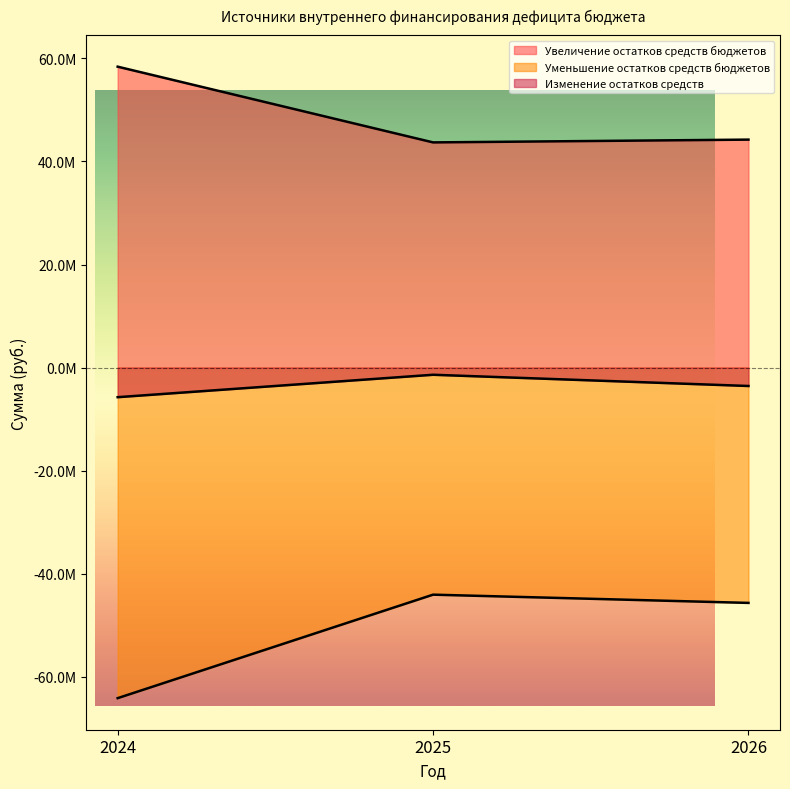

How many data points does each series have?

3